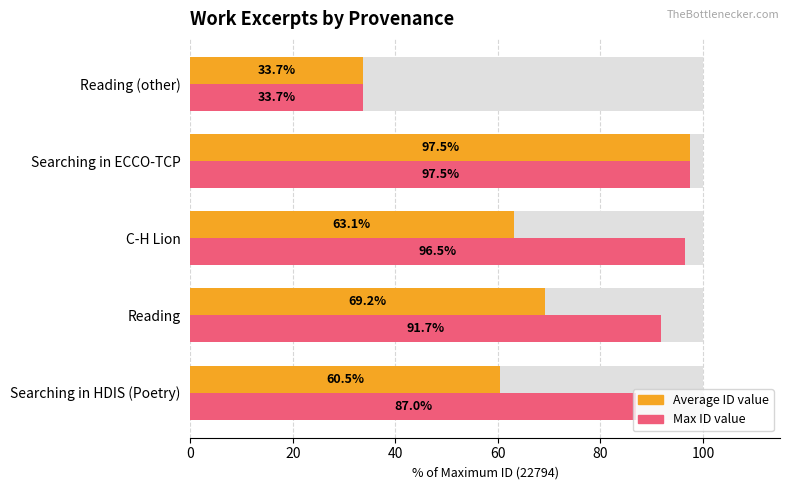

What is the value of the Average ID value bar at the 4th from the left?

97.5